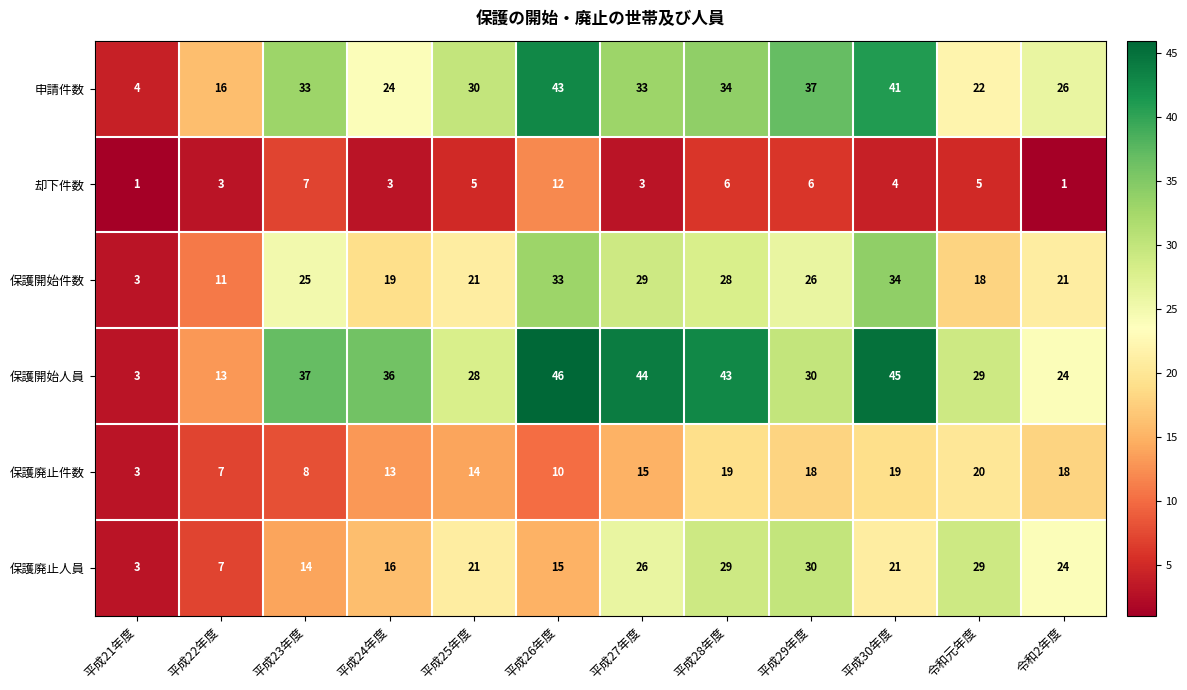

What is the total value across all series at 平成22年度?

57